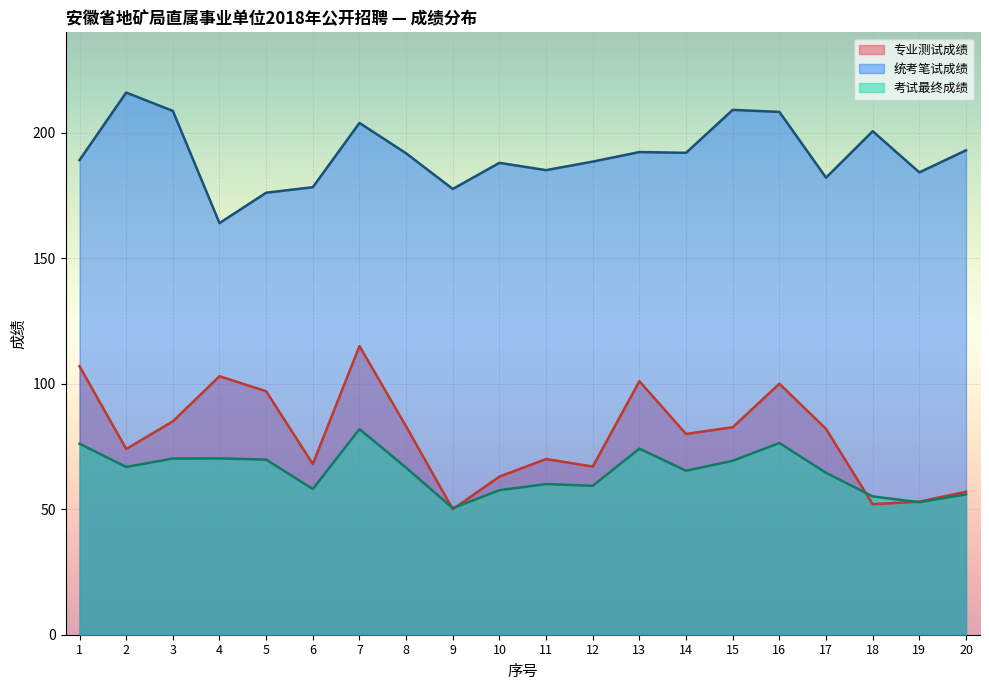

Between which two adjacent categories do 专业测试成绩 and 考试最终成绩 first intersect?

8 and 9